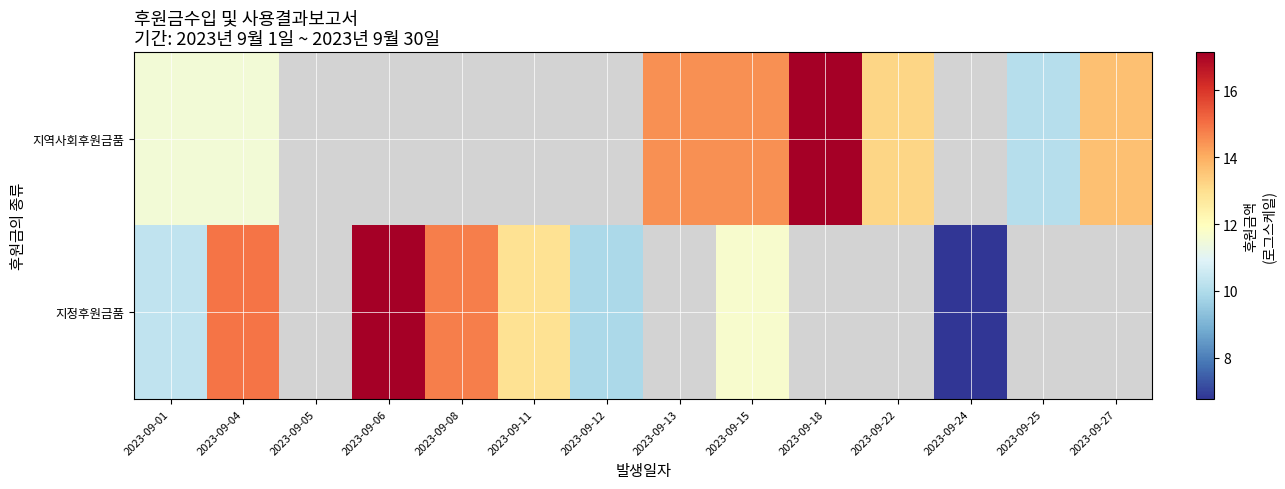

Which has a higher value, 2023-09-13 or 2023-09-06?

2023-09-06